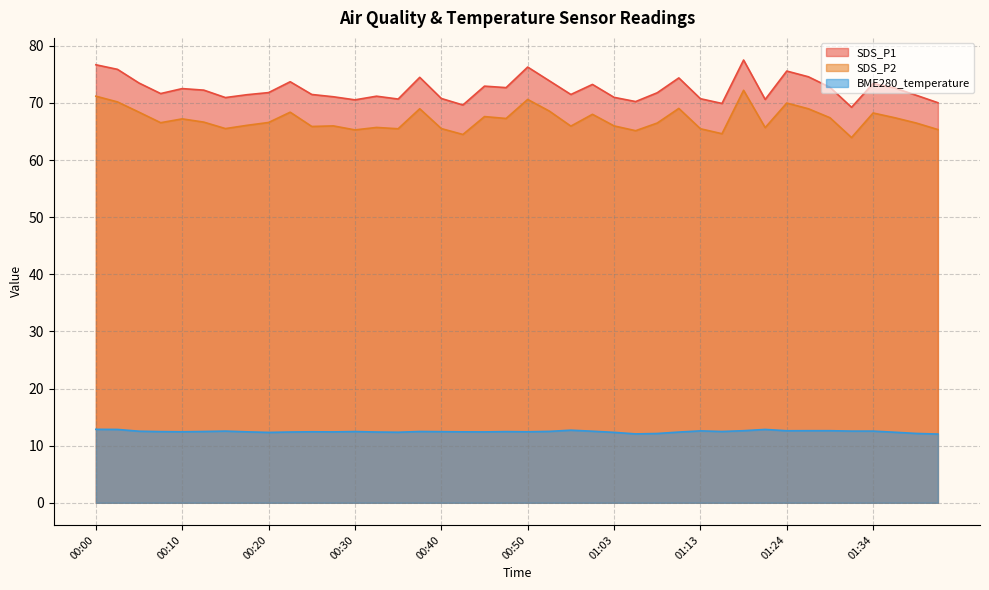

What is the highest value of the SDS_P1 series?

77.5